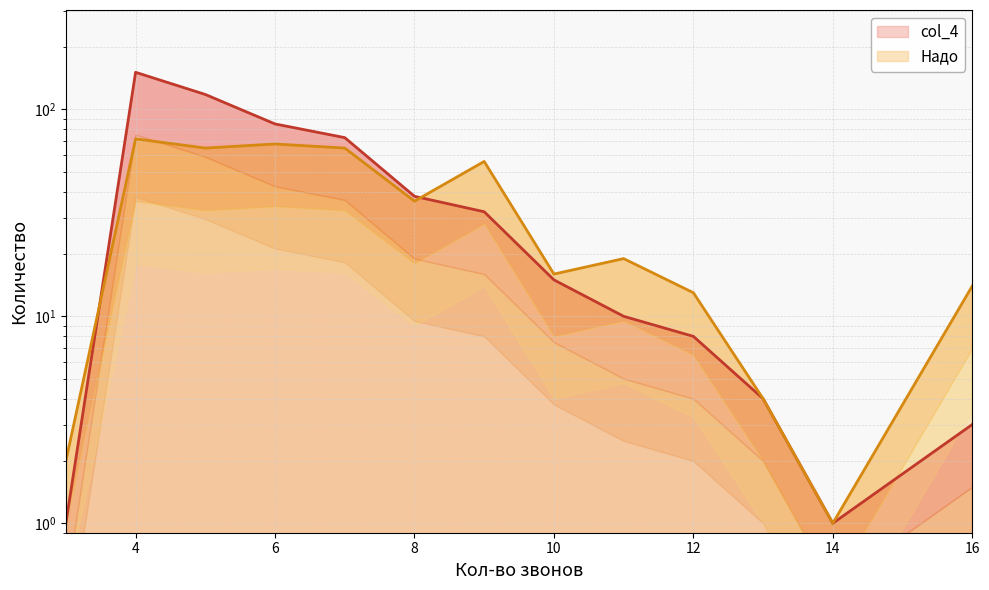

What is the average value of the col_4 series?

41